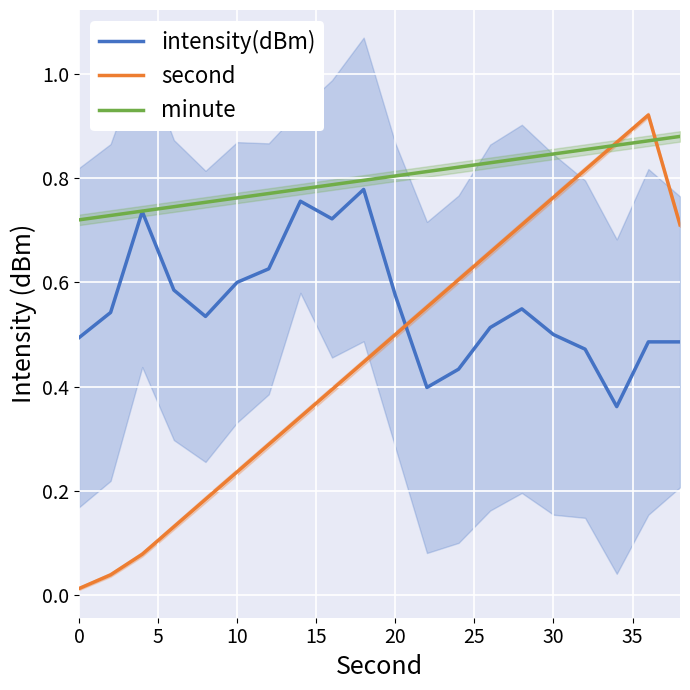

The value of minute at 20 is 0.5. True or false?

False